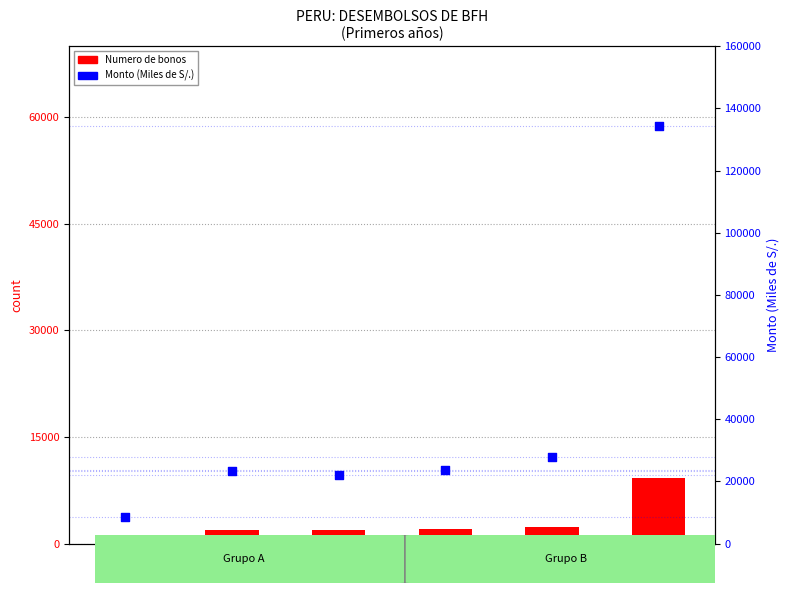

Which series has the widest spread of Y values?

Monto (Miles de S/.)